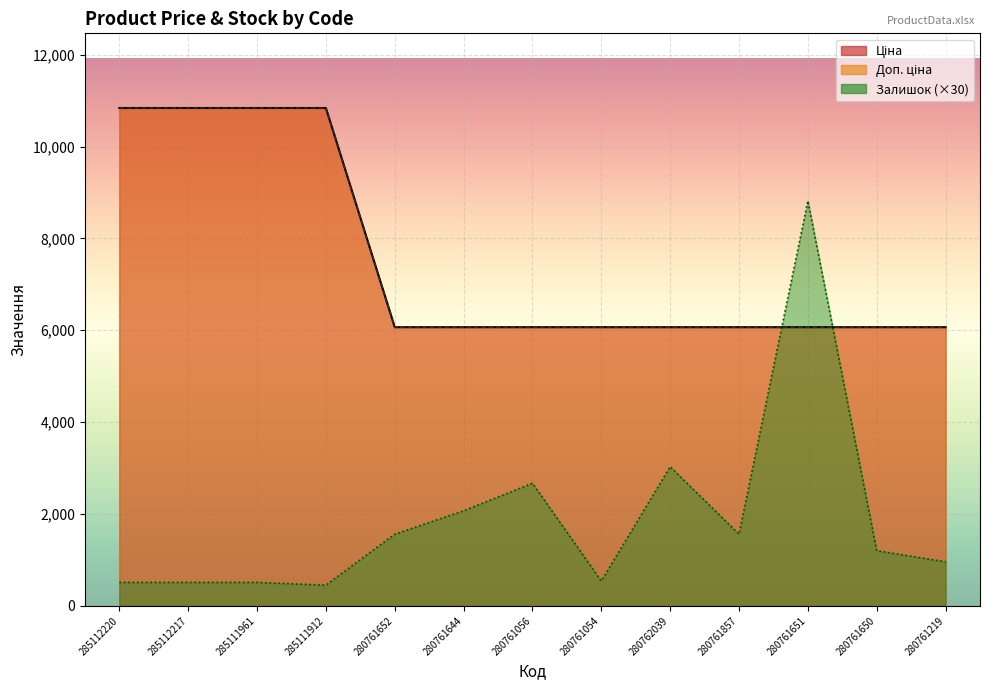

At how many categories does at least one series exceed 1510?

13